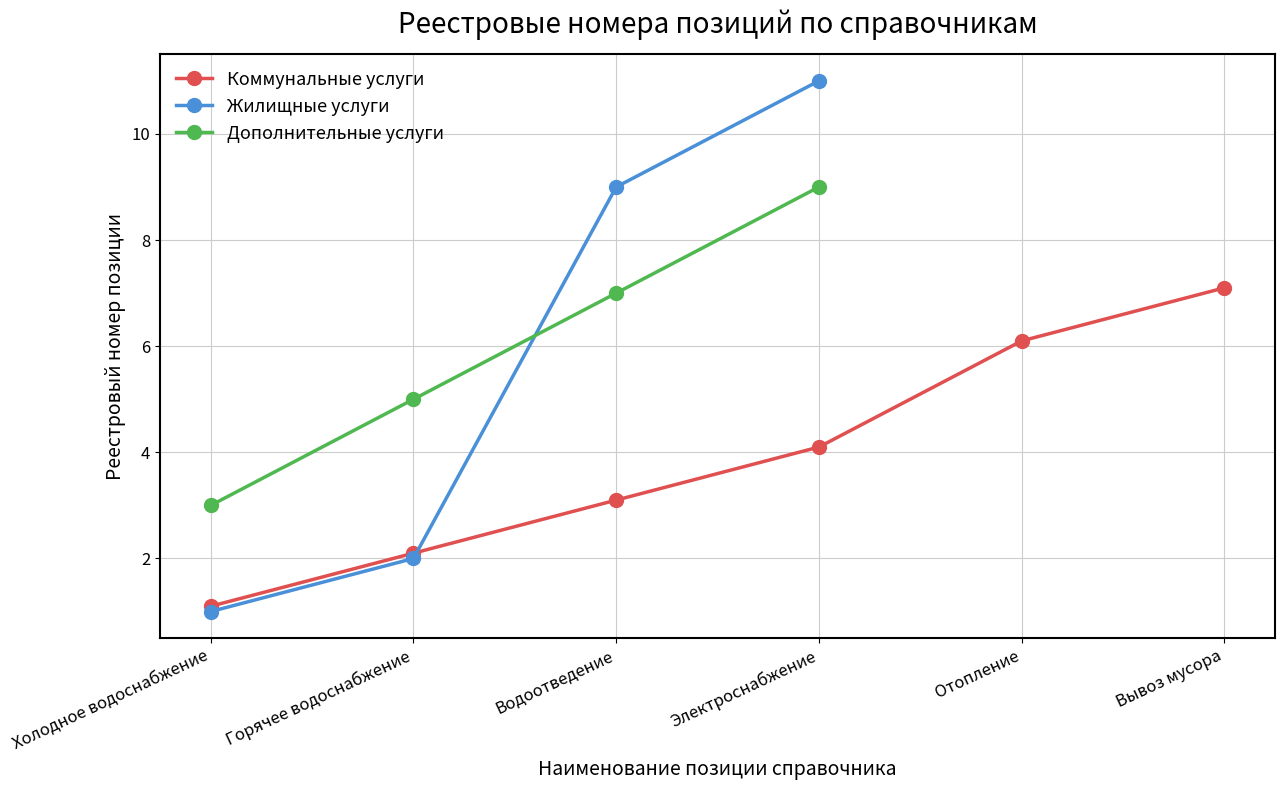

Is it true that Жилищные услуги equals 11.0 at Электроснабжение?

True